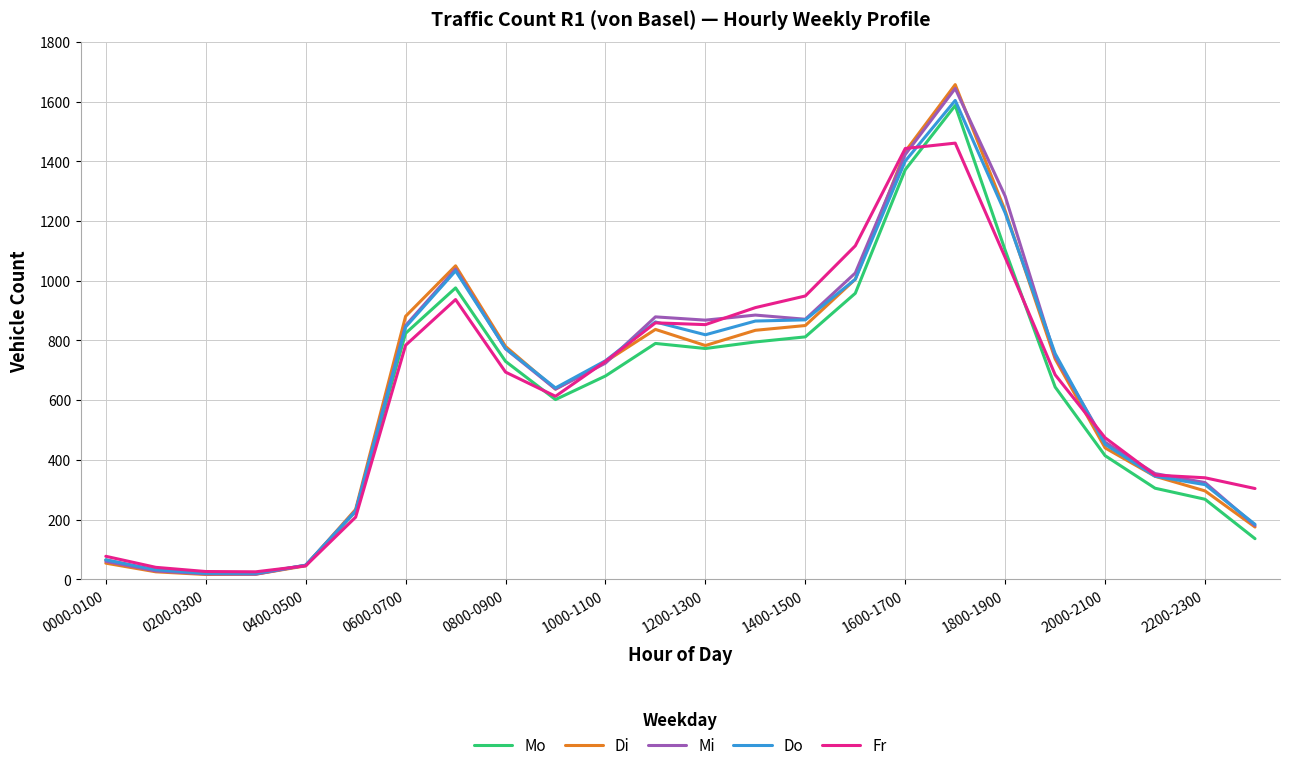

Which series has the largest range (max minus min)?

Di